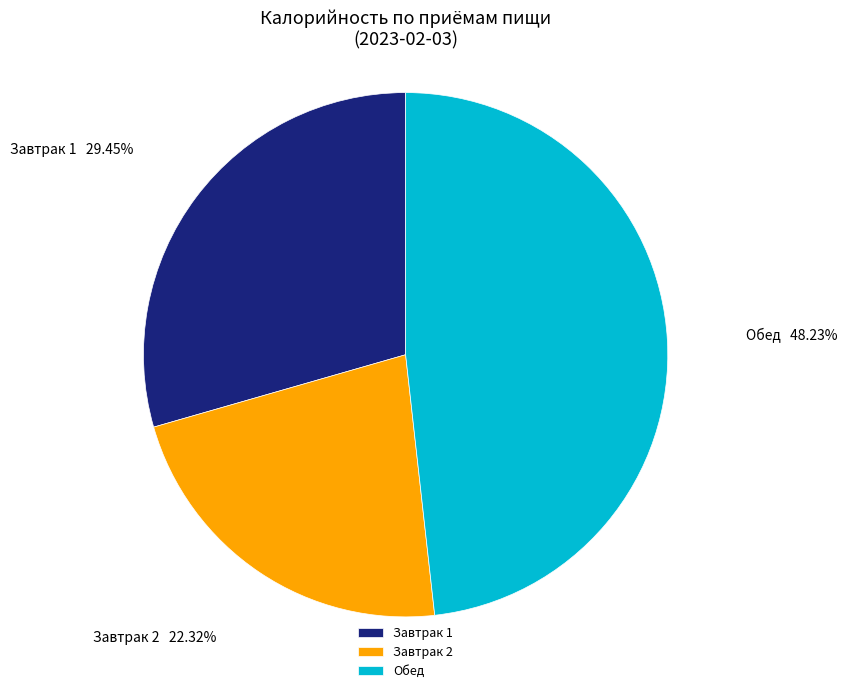

Approximately how many times larger is the value at Обед compared to Завтрак 2?

2.2